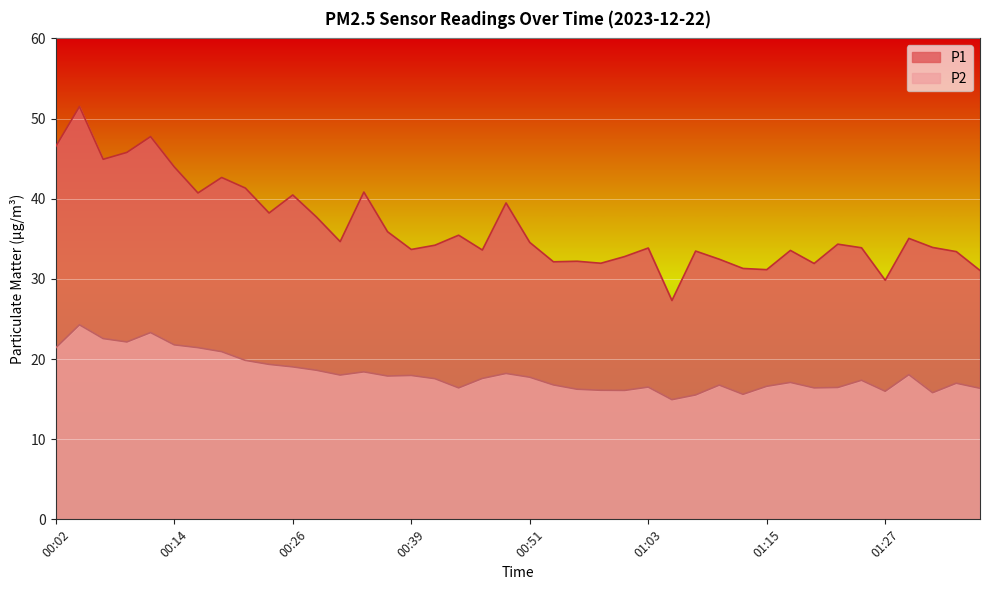

List the series in order of their peak value, highest first.

P1, P2